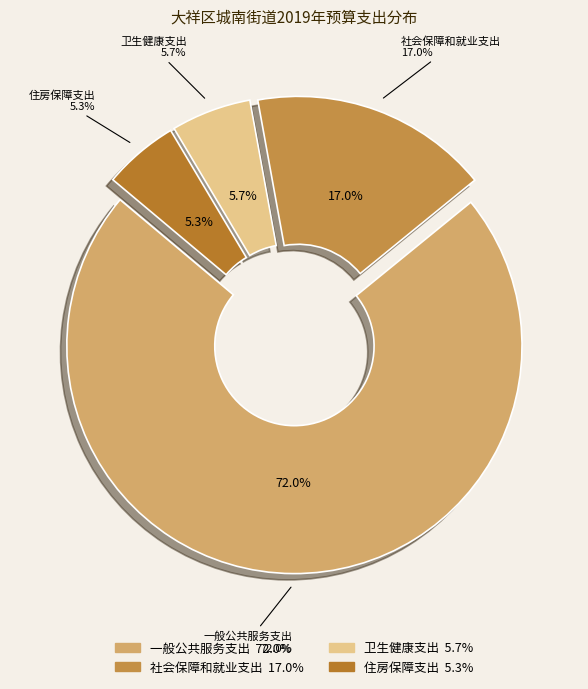

Rank the categories by value from lowest to highest.

住房保障支出, 卫生健康支出, 社会保障和就业支出, 一般公共服务支出